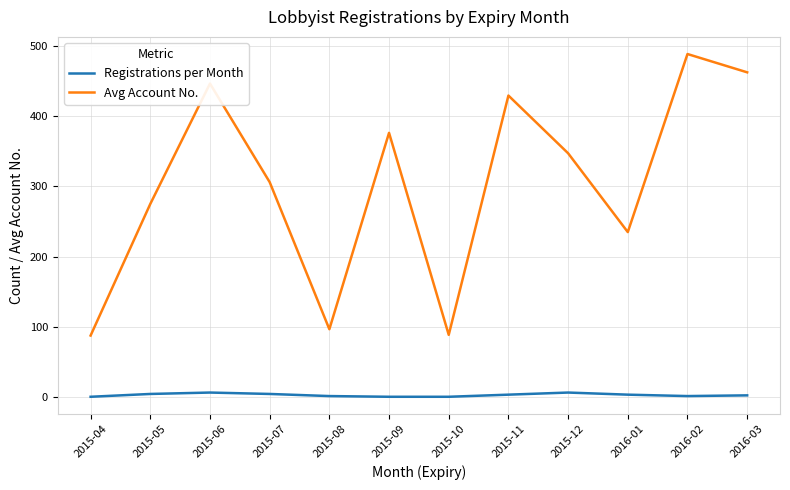

Is it true that Registrations per Month equals 1 at 2015-04?

True